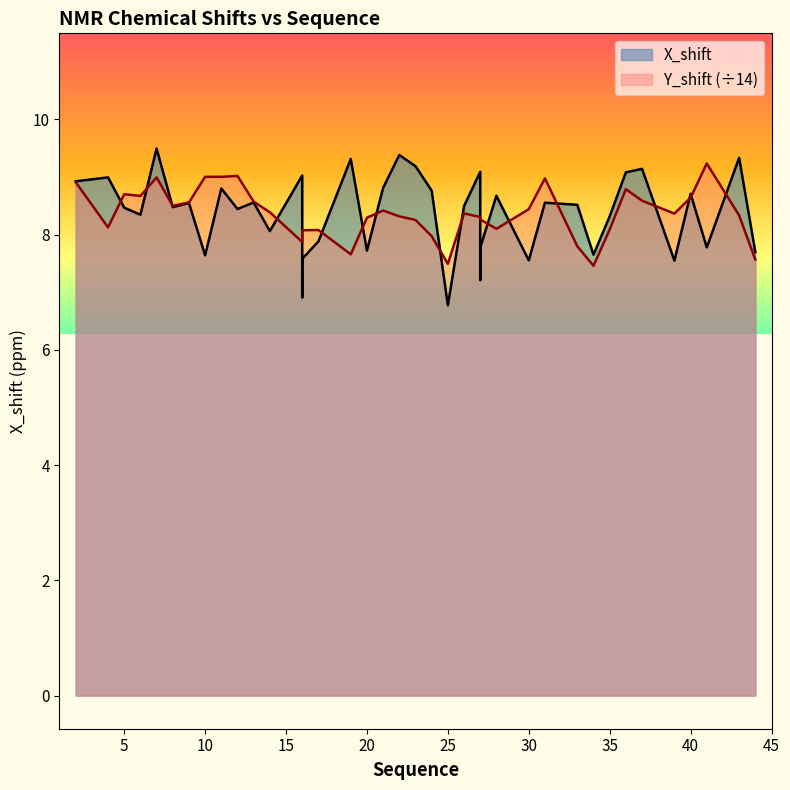

How many lines are shown in the chart?

2